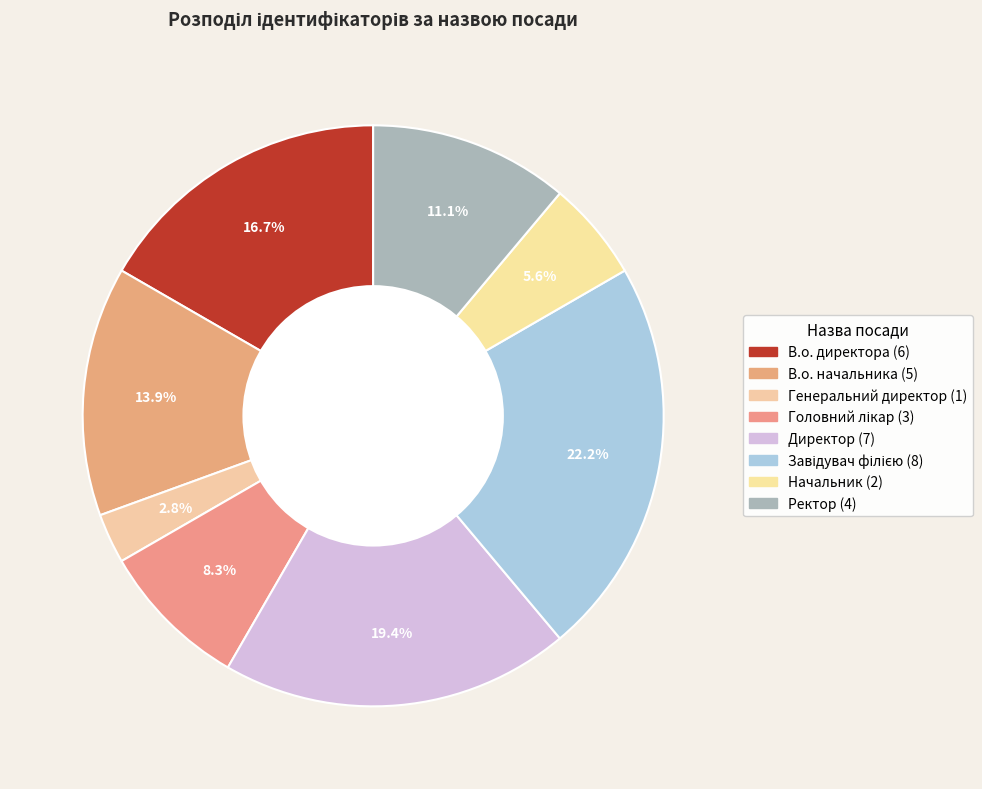

What is the largest slice in the pie chart?

Завідувач філією